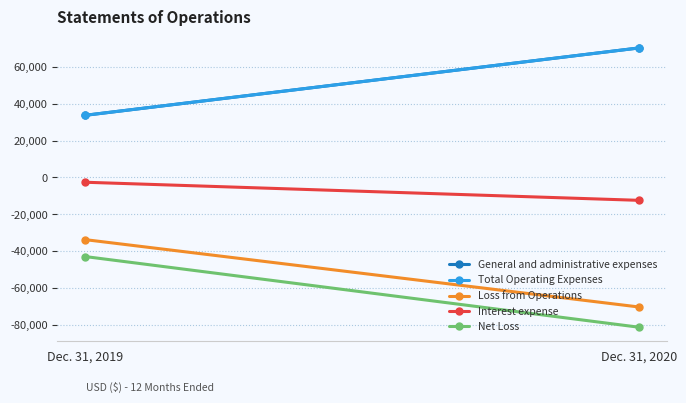

What is the difference between the maximum and minimum values in the Interest expense series?

9806